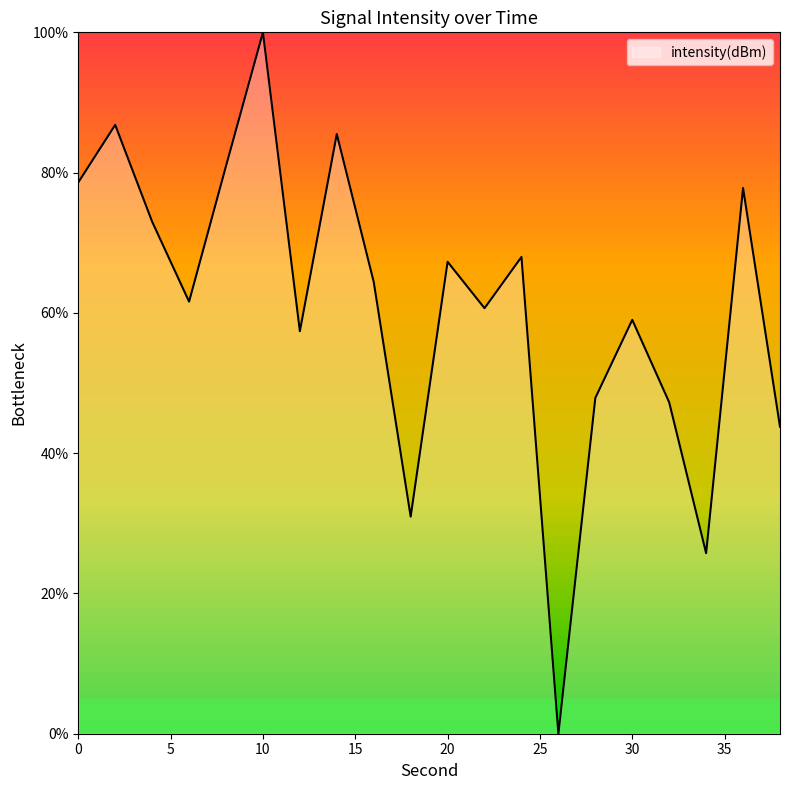

Reading left to right, list all the values displayed in this chart.

78.6	86.8	73.0	61.6	80.9	100.0	57.4	85.5	64.4	31.0	67.3	60.7	68.0	0.0	47.9	59.0	47.2	25.7	77.8	43.8